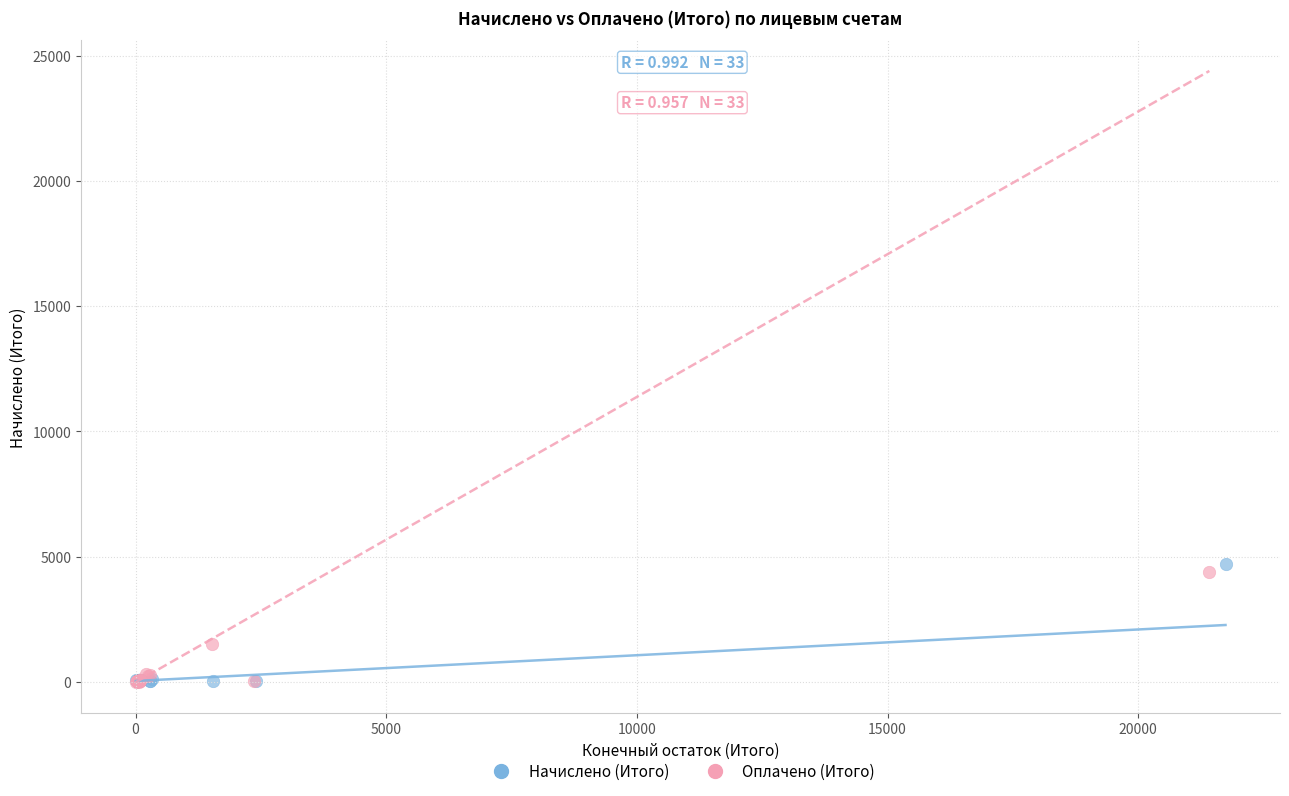

Which series has the widest spread of Y values?

Начислено (Итого)